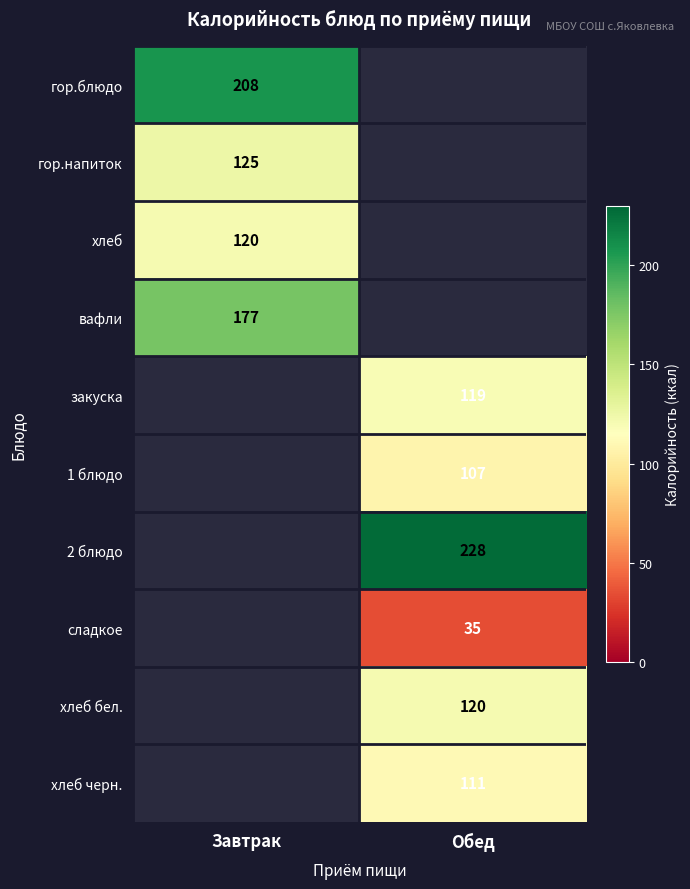

Which has a higher value, Завтрак or Обед?

Обед